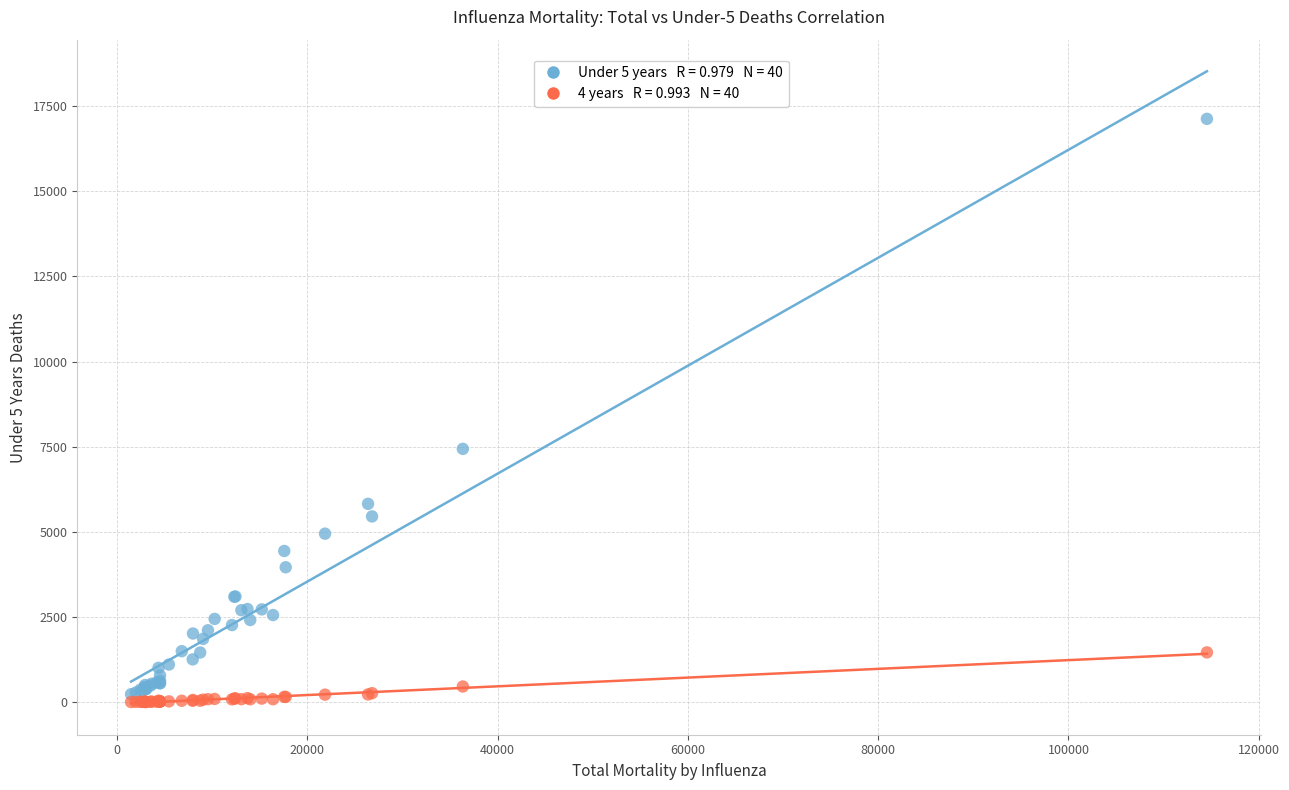

Across all series, what Y value is closest to 8566?

7439